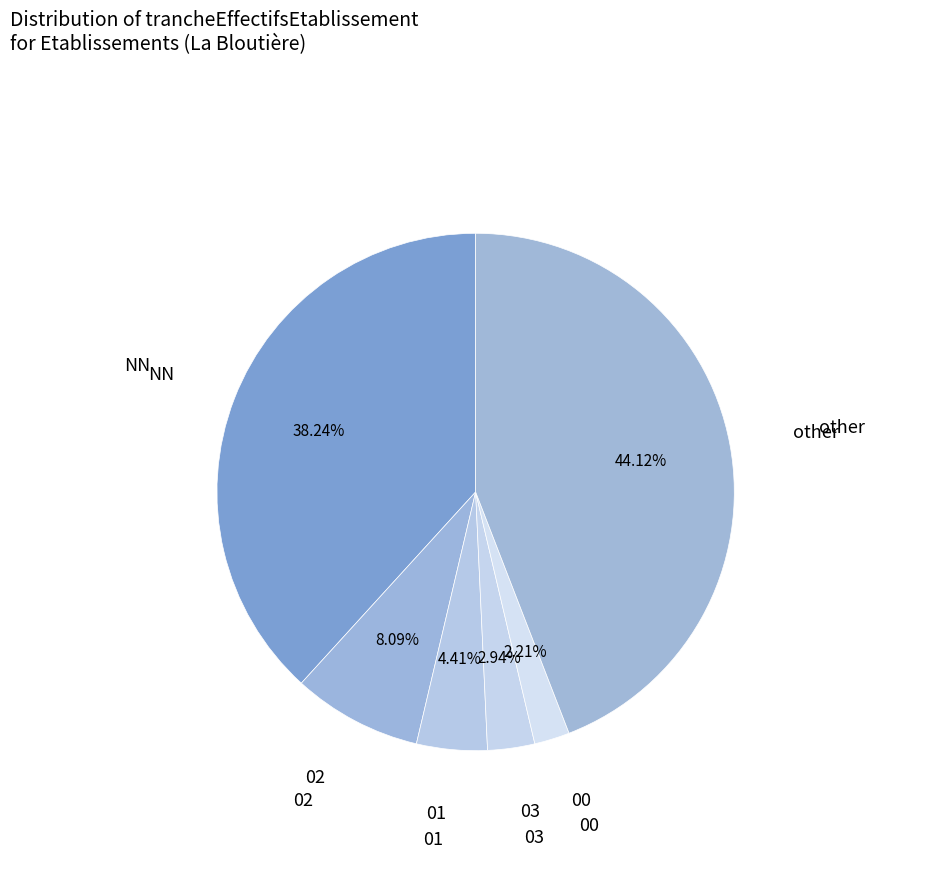

To the nearest percent, what is the combined percentage of 00 and 03?

5%